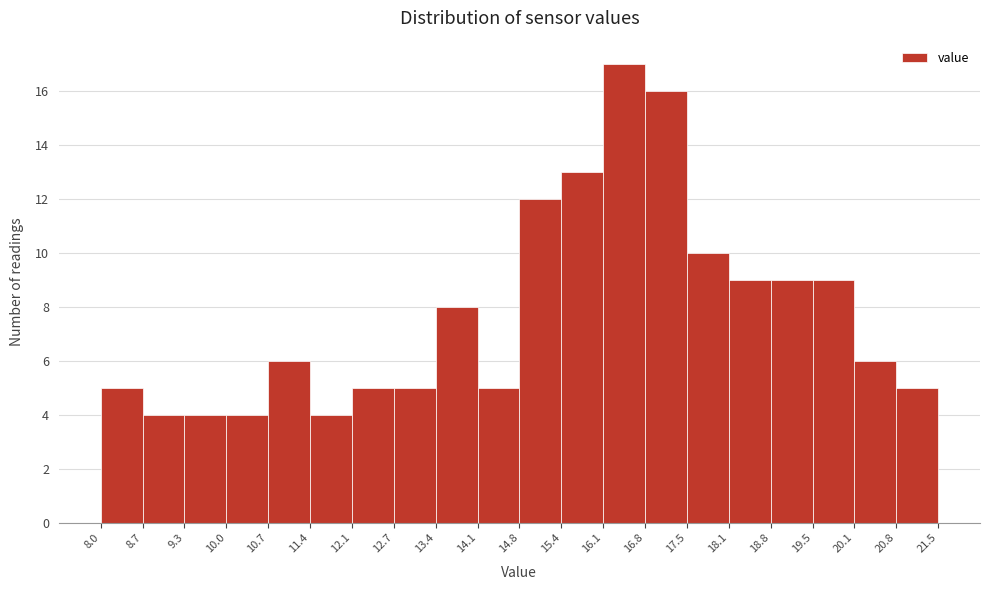

Reading left to right, list every bar in this chart as the range it spans on the x-axis followed by its height. The values are not printed on the chart, so give them approximately, as read against the axis.

8.0 to 8.7: 5
8.7 to 9.3: 4
9.3 to 10.0: 4
10.0 to 10.7: 4
10.7 to 11.4: 6
11.4 to 12.1: 4
12.1 to 12.7: 5
12.7 to 13.4: 5
13.4 to 14.1: 8
14.1 to 14.8: 5
14.8 to 15.4: 12
15.4 to 16.1: 13
16.1 to 16.8: 17
16.8 to 17.5: 16
17.5 to 18.1: 10
18.1 to 18.8: 9
18.8 to 19.5: 9
19.5 to 20.1: 9
20.1 to 20.8: 6
20.8 to 21.5: 5